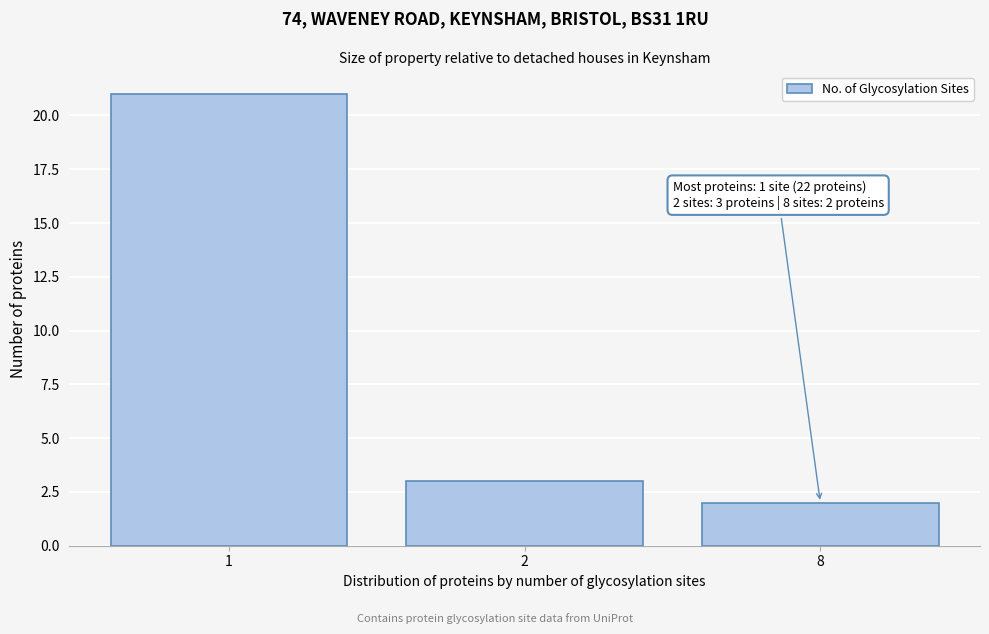

Reading left to right, extract all data points from this chart.

21	3	2